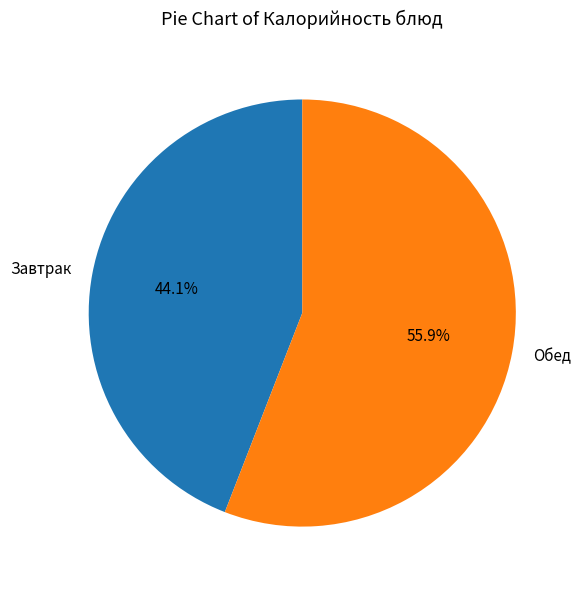

To the nearest percent, what is the average slice percentage?

50%